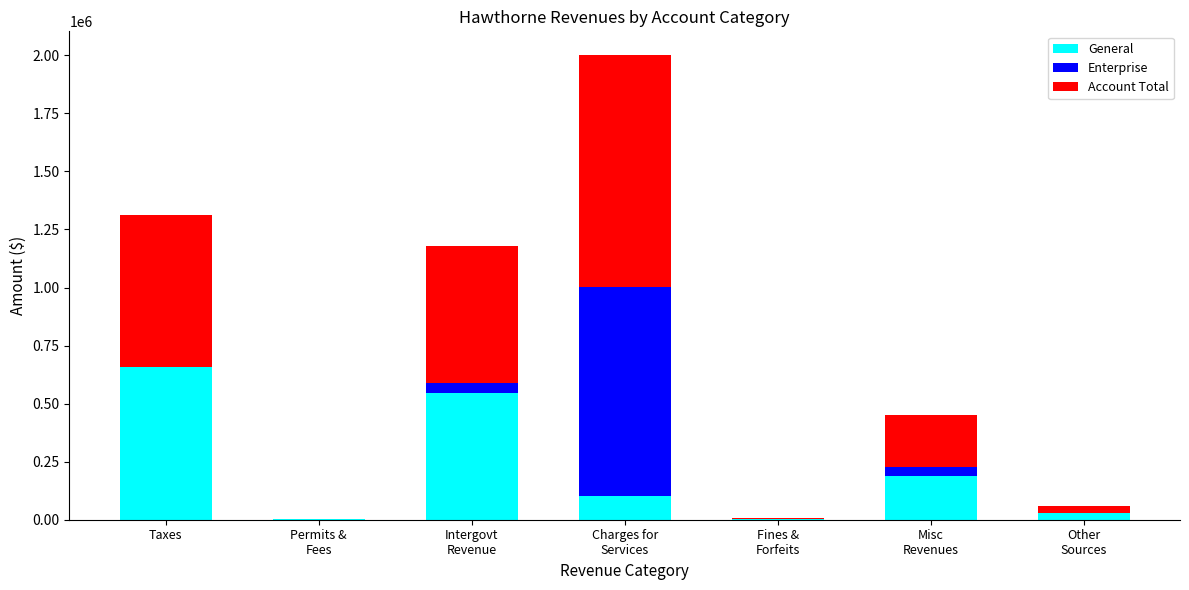

How many categories are shown in the chart?

7